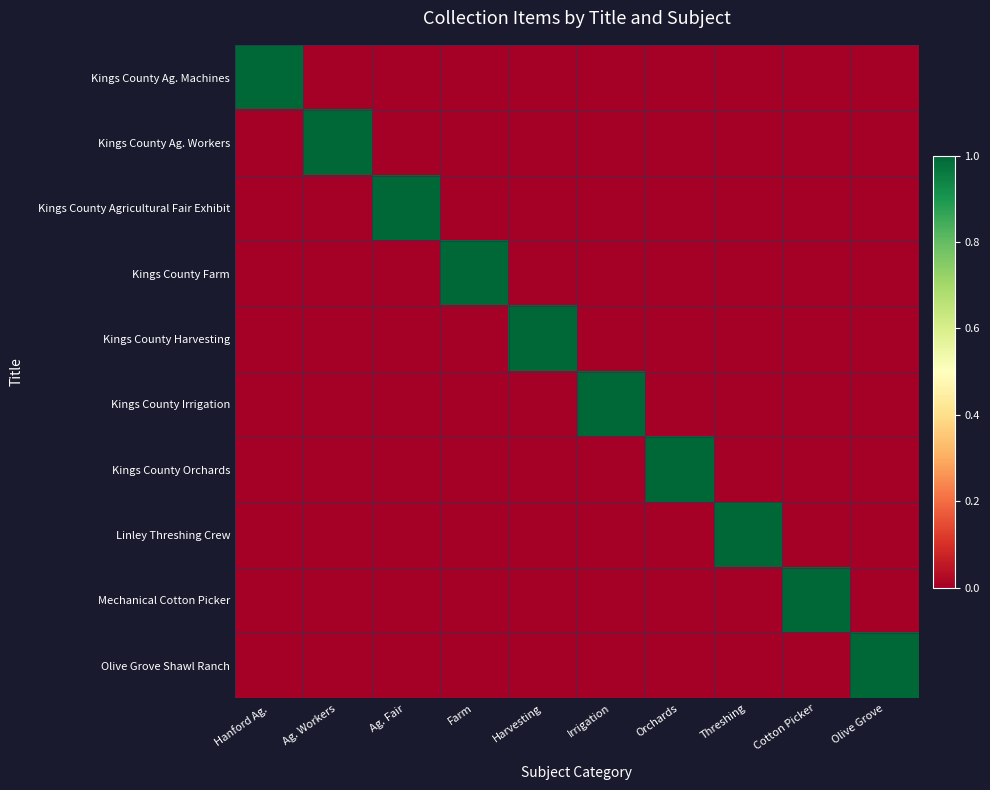

Reading right to left, list all the values displayed in this chart.

Kings County Ag. Machines: Olive Grove=0	Cotton Picker=0	Threshing=0	Orchards=0	Irrigation=0	Harvesting=0	Farm=0	Ag. Fair=0	Ag. Workers=0	Hanford Ag.=1
Kings County Ag. Workers: Olive Grove=0	Cotton Picker=0	Threshing=0	Orchards=0	Irrigation=0	Harvesting=0	Farm=0	Ag. Fair=0	Ag. Workers=1	Hanford Ag.=0
Kings County Agricultural Fair Exhibit: Olive Grove=0	Cotton Picker=0	Threshing=0	Orchards=0	Irrigation=0	Harvesting=0	Farm=0	Ag. Fair=1	Ag. Workers=0	Hanford Ag.=0
Kings County Farm: Olive Grove=0	Cotton Picker=0	Threshing=0	Orchards=0	Irrigation=0	Harvesting=0	Farm=1	Ag. Fair=0	Ag. Workers=0	Hanford Ag.=0
Kings County Harvesting: Olive Grove=0	Cotton Picker=0	Threshing=0	Orchards=0	Irrigation=0	Harvesting=1	Farm=0	Ag. Fair=0	Ag. Workers=0	Hanford Ag.=0
Kings County Irrigation: Olive Grove=0	Cotton Picker=0	Threshing=0	Orchards=0	Irrigation=1	Harvesting=0	Farm=0	Ag. Fair=0	Ag. Workers=0	Hanford Ag.=0
Kings County Orchards: Olive Grove=0	Cotton Picker=0	Threshing=0	Orchards=1	Irrigation=0	Harvesting=0	Farm=0	Ag. Fair=0	Ag. Workers=0	Hanford Ag.=0
Linley Threshing Crew: Olive Grove=0	Cotton Picker=0	Threshing=1	Orchards=0	Irrigation=0	Harvesting=0	Farm=0	Ag. Fair=0	Ag. Workers=0	Hanford Ag.=0
Mechanical Cotton Picker: Olive Grove=0	Cotton Picker=1	Threshing=0	Orchards=0	Irrigation=0	Harvesting=0	Farm=0	Ag. Fair=0	Ag. Workers=0	Hanford Ag.=0
Olive Grove Shawl Ranch: Olive Grove=1	Cotton Picker=0	Threshing=0	Orchards=0	Irrigation=0	Harvesting=0	Farm=0	Ag. Fair=0	Ag. Workers=0	Hanford Ag.=0